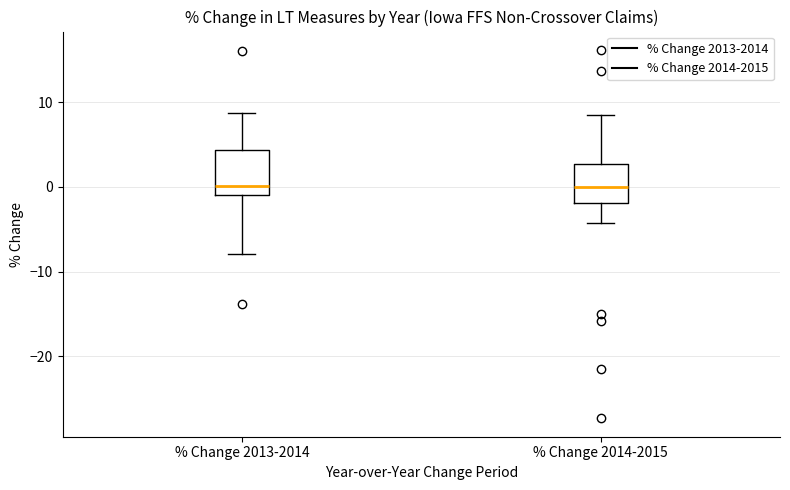

Reading left to right, transcribe this box plot: for each box, give where its median line is, the range the box spans, and where its two whiskers end, as read against the y-axis. The values are not printed on the chart, so give them approximately, as read against the axis.

% Change 2013-2014: median 0, box -1 to 4, whiskers -8 to 9
% Change 2014-2015: median 0, box -2 to 3, whiskers -4 to 8